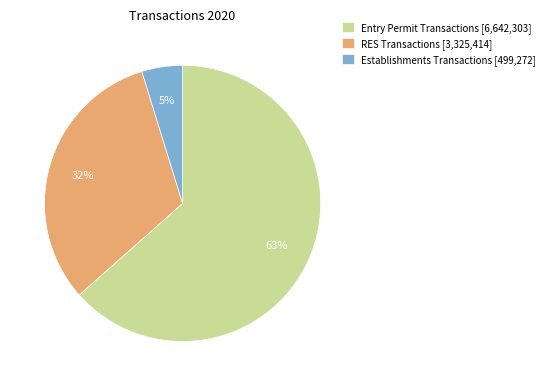

The RES Transactions slice represents 32% of the pie. True or false?

True